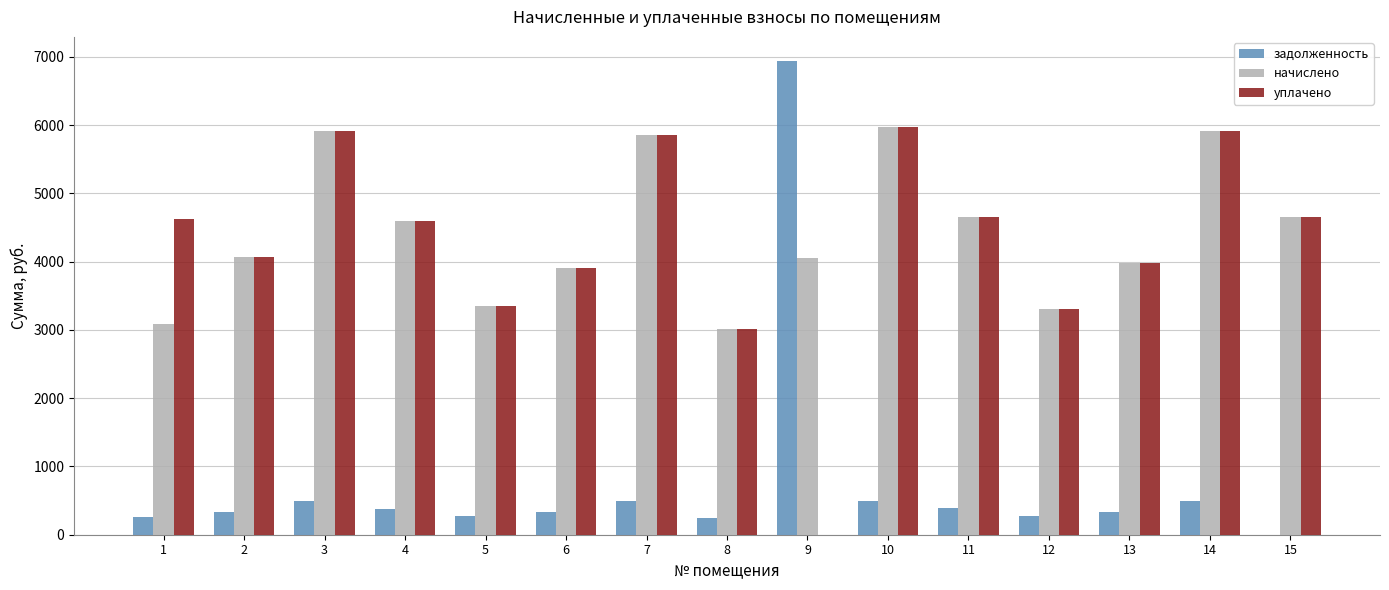

The value of начислено at 15 is 1639.5. True or false?

False